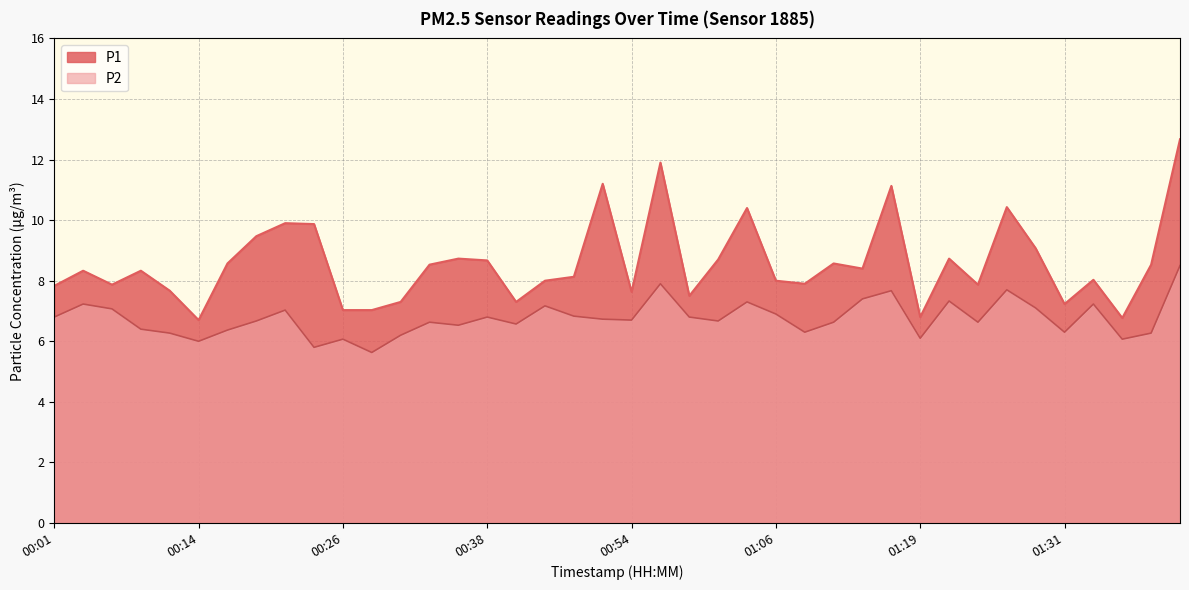

List the series in order of their overall mean, highest first.

P1, P2